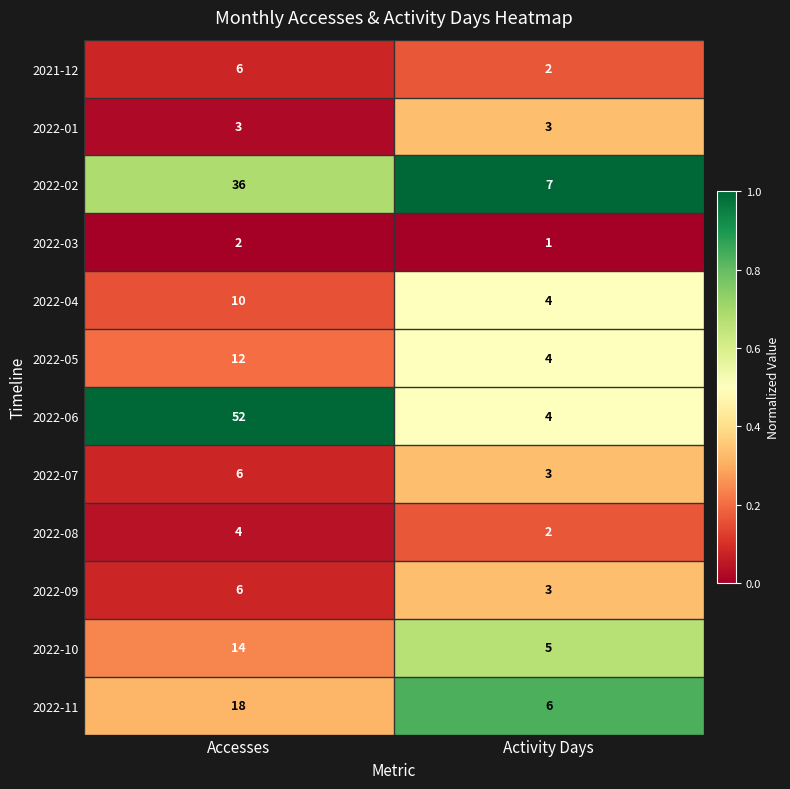

Which series has the largest total across all categories?

2022-06